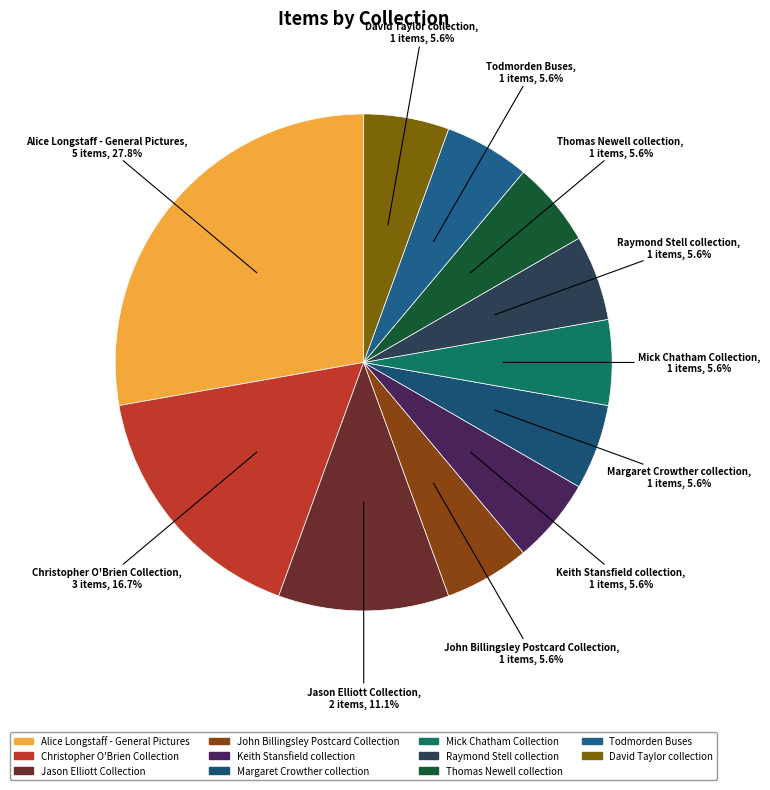

How much of the chart is everything except David Taylor collection?

94.4%